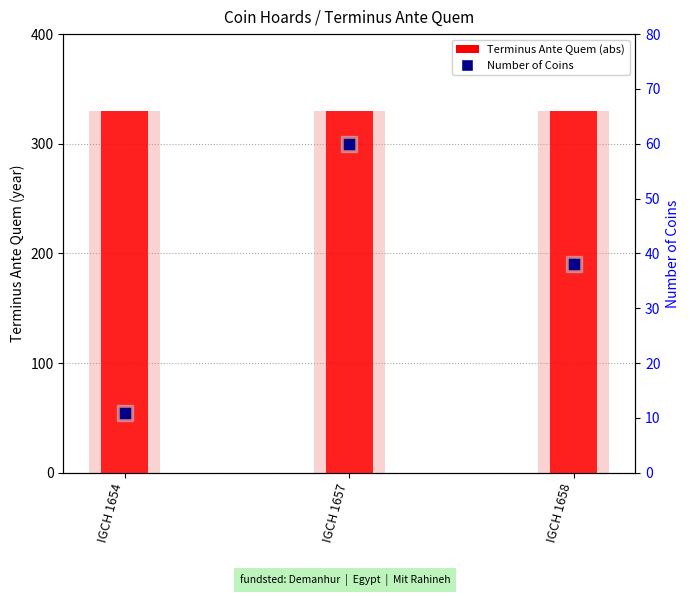

Which series has the widest spread of Y values?

Number of Coins